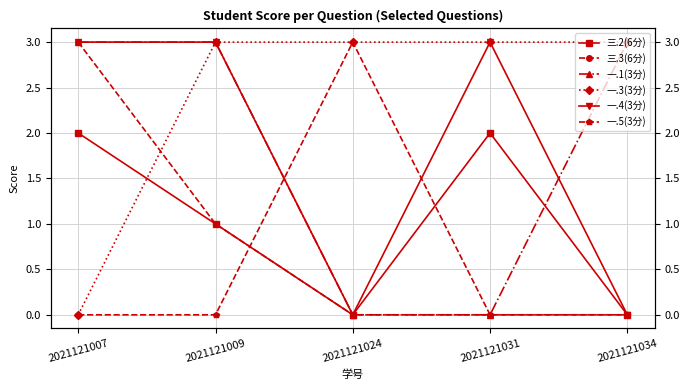

Between which two adjacent categories do 三.2(6分) and 一.5(3分) first intersect?

2021121009 and 2021121024